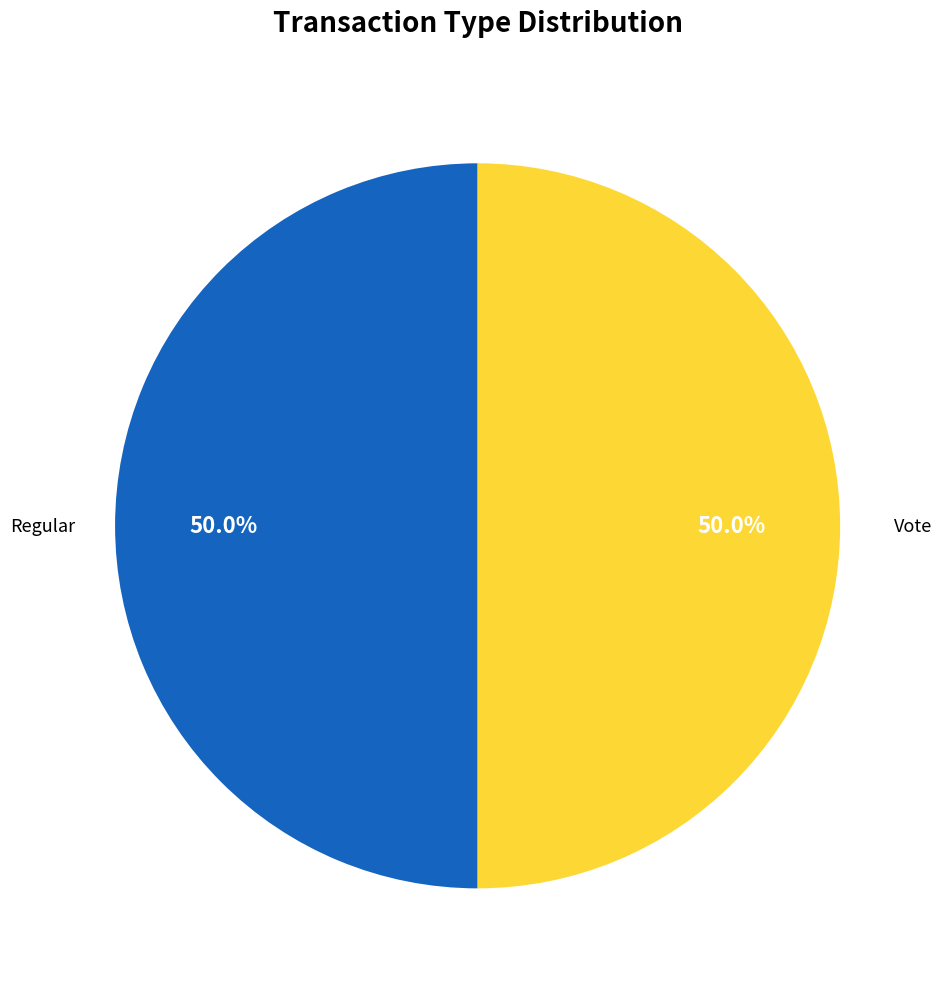

The Vote slice represents 50% of the pie. True or false?

True